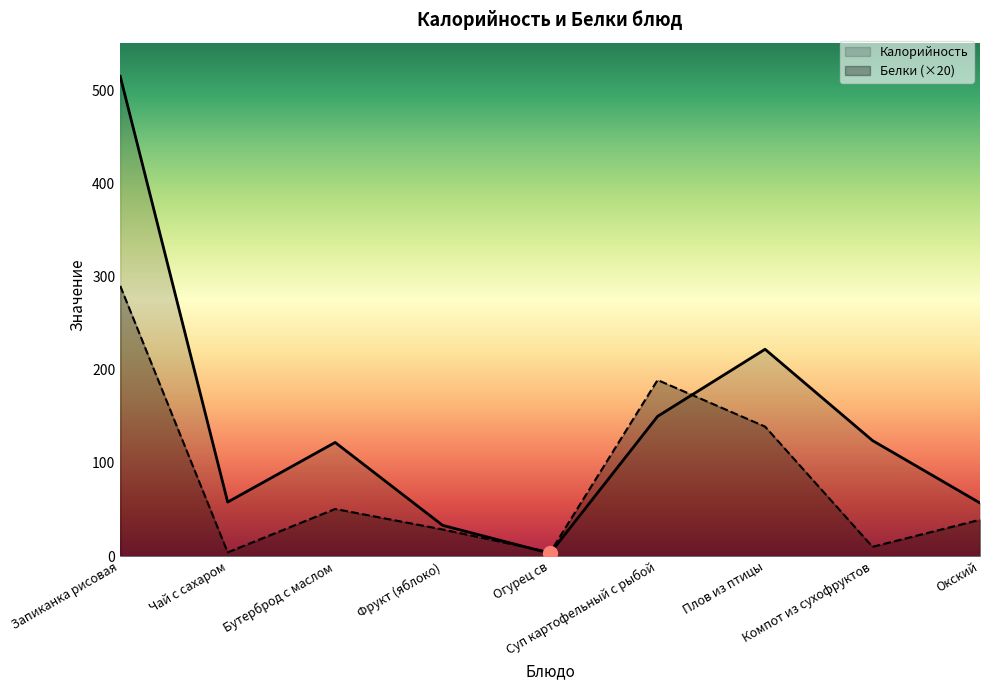

Is the value of Калорийность at Суп картофельный с рыбой greater than the value of Белки at Запиканка рисовая?

No